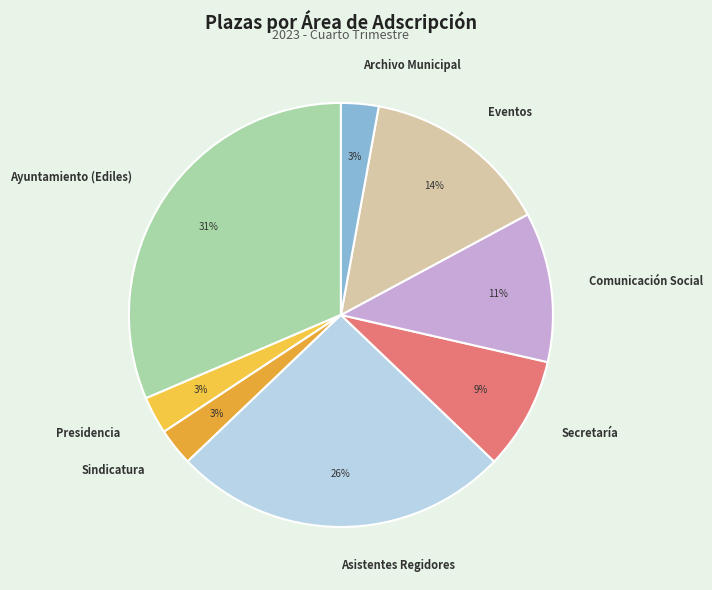

Approximately how many times larger is the value at Secretaría compared to Asistentes Regidores?

0.3